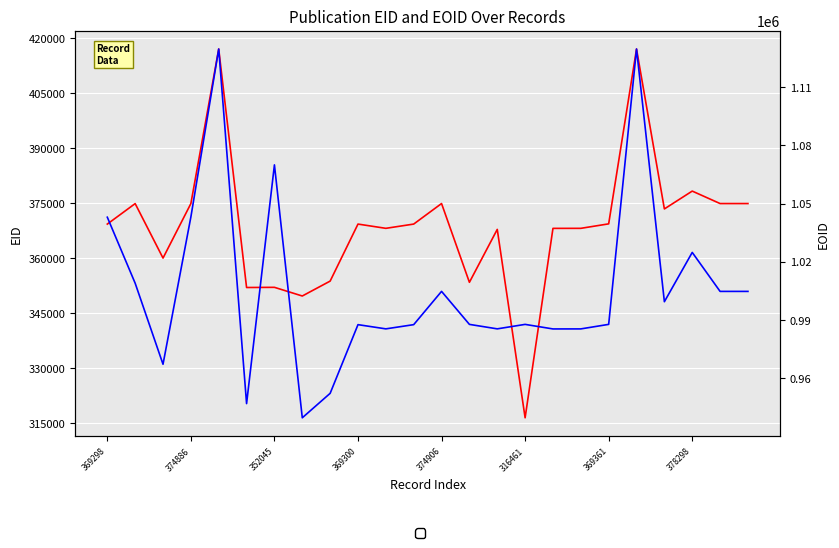

What is the greatest value displayed?

1129617